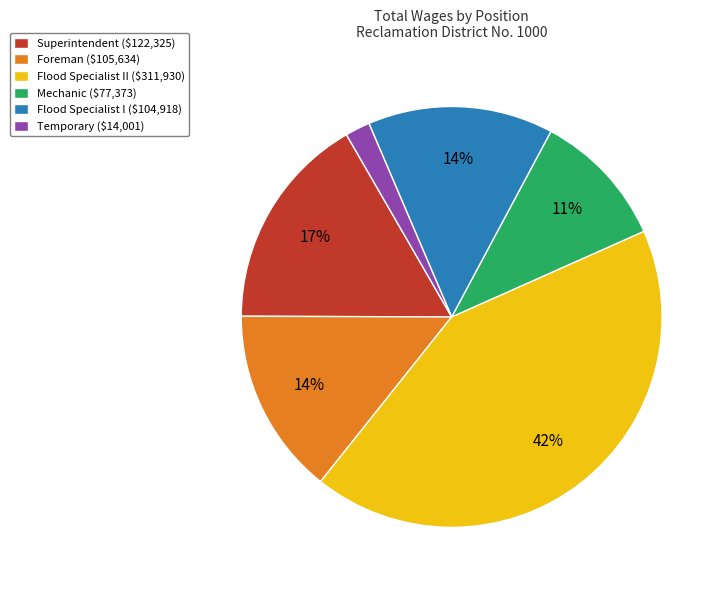

What is the largest slice in the pie chart?

Flood Specialist II ($311,930)